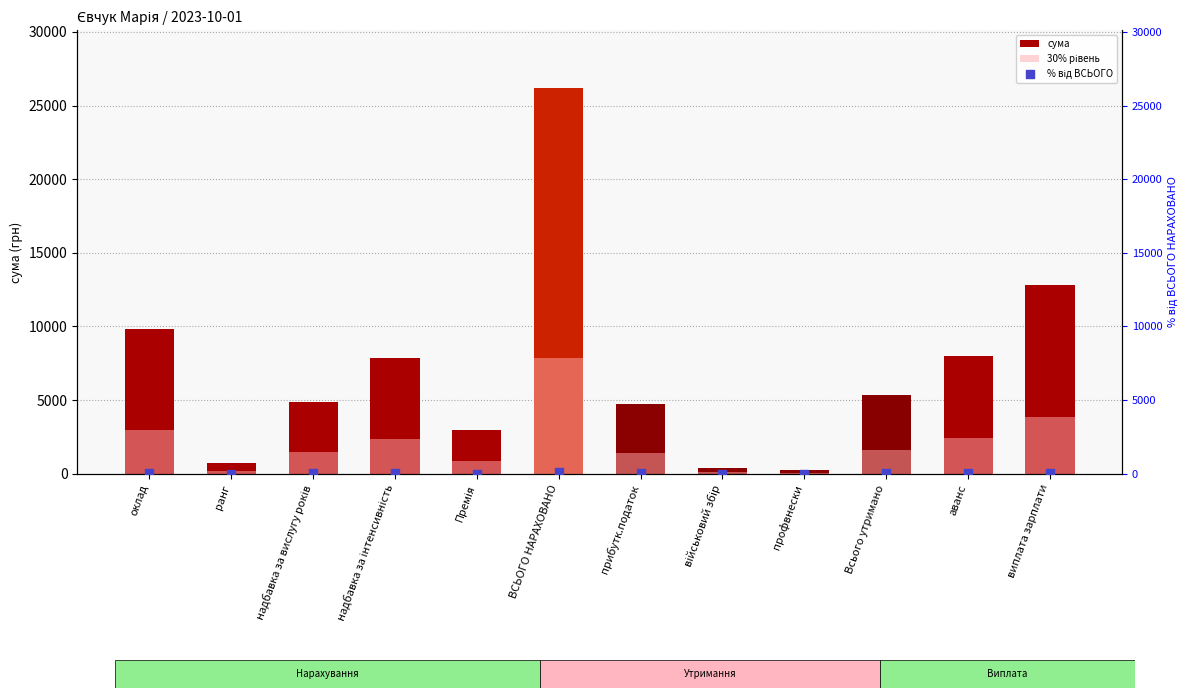

Which series contains the highest Y value?

сума